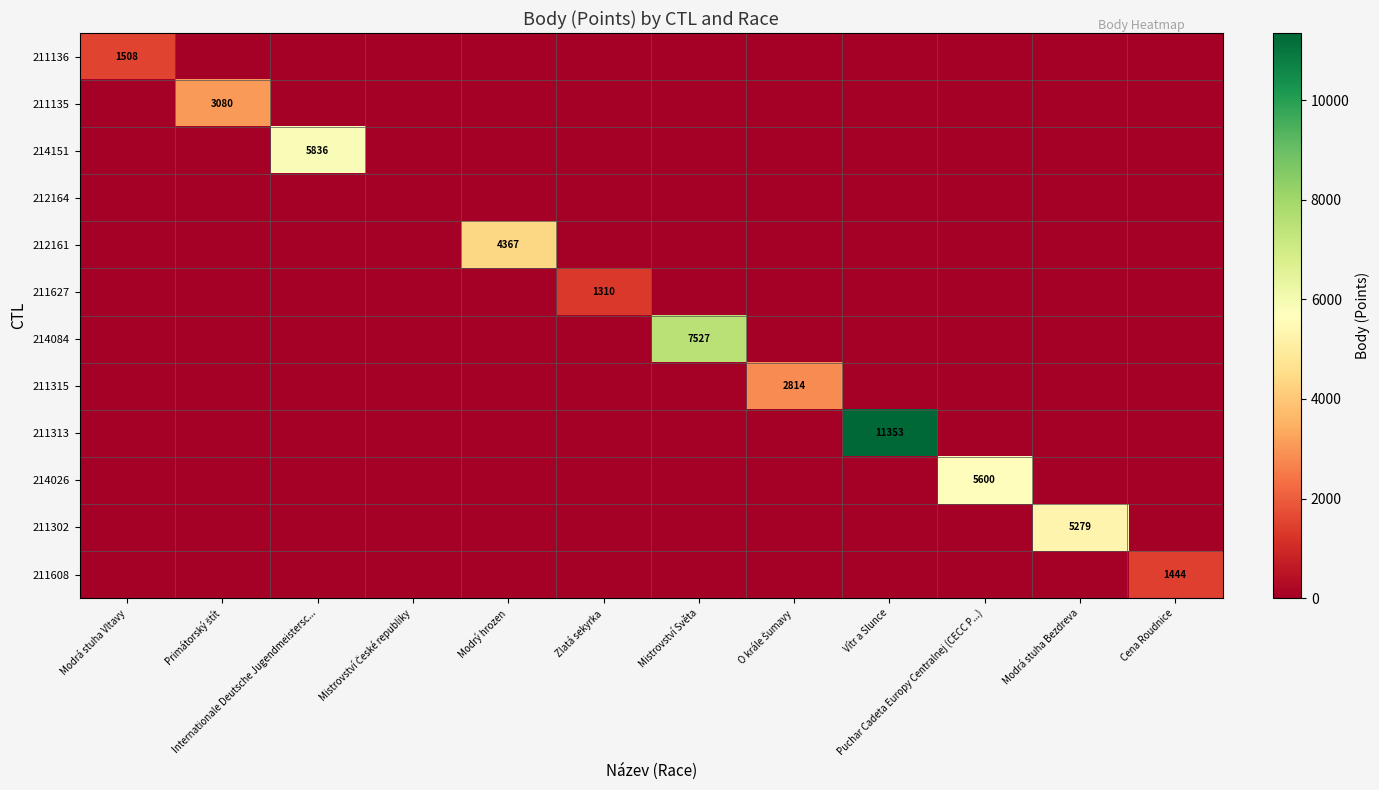

List the series in order of their peak value, highest first.

211313, 214084, 214151, 214026, 211302, 212161, 211135, 211315, 211136, 211608, 211627, 212164